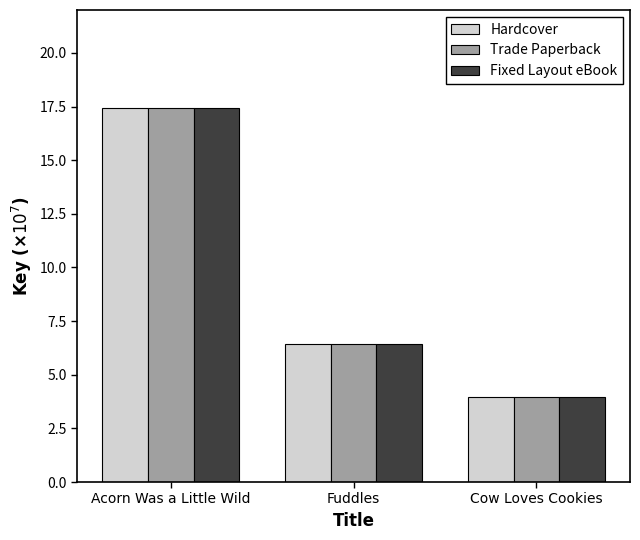

How many bars are there in total?

9